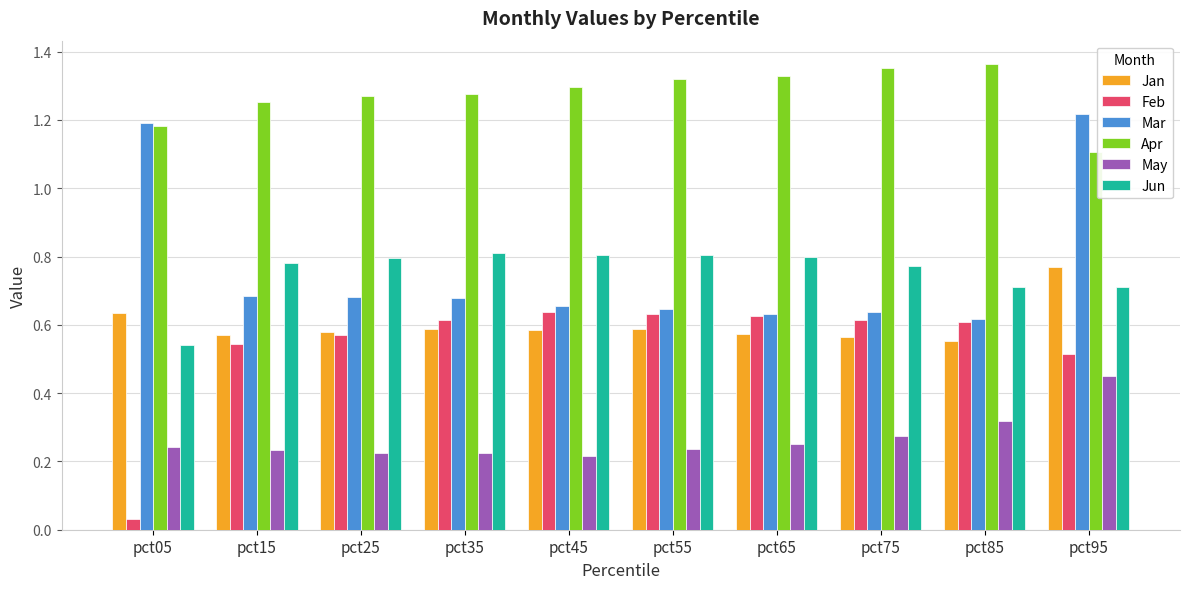

What is the sum of all Jan values?

6.0